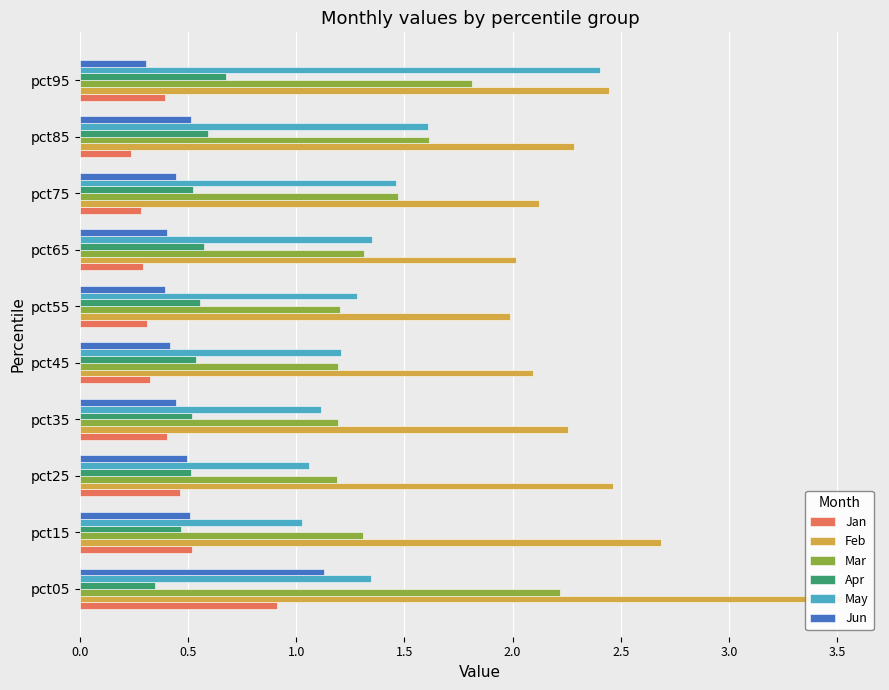

Which series has the widest spread of values?

Feb